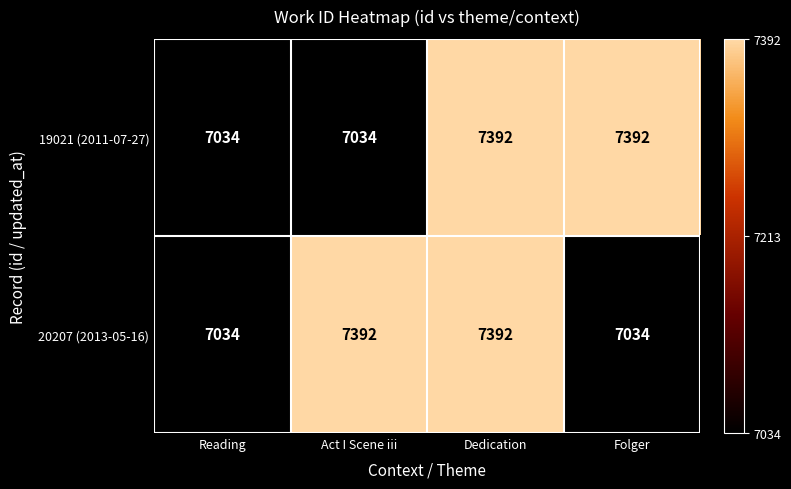

How many 19021 (2011-07-27) values are between 7034 and 7392?

4